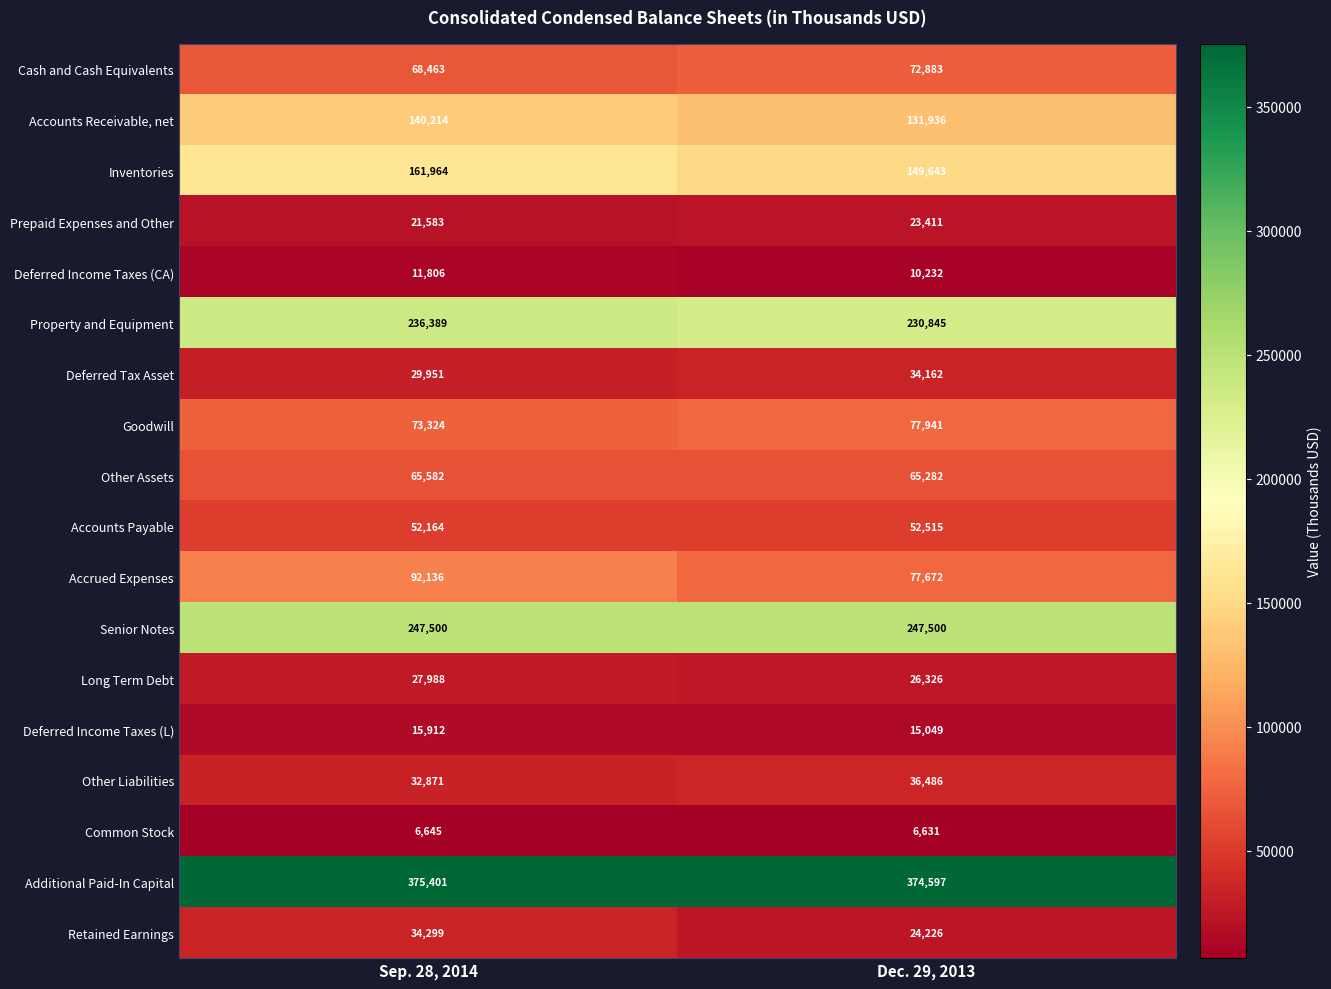

What is the total value across all series at Dec. 29, 2013?

1657337